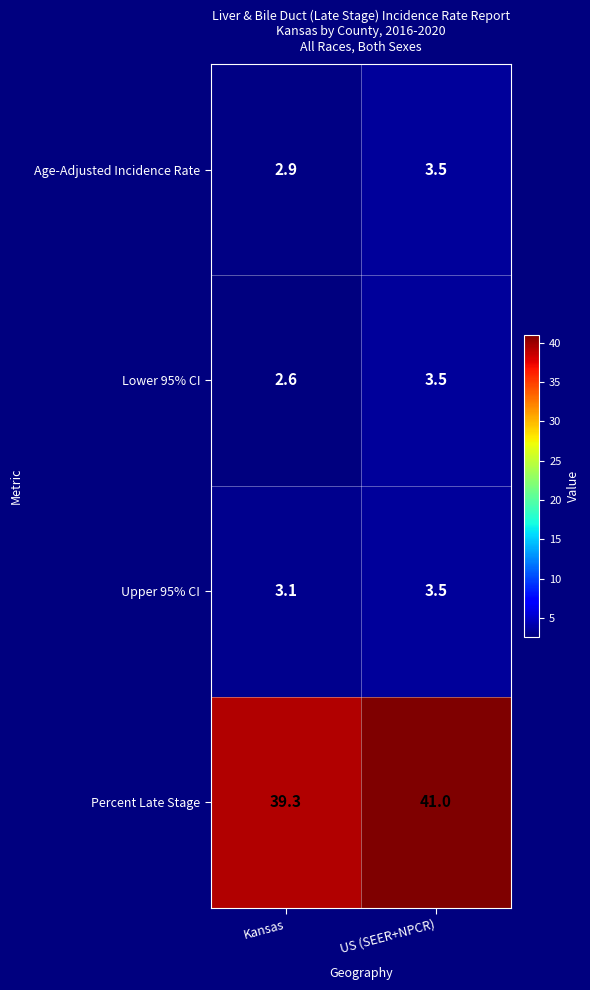

What is the total value across all series at Kansas?

47.9